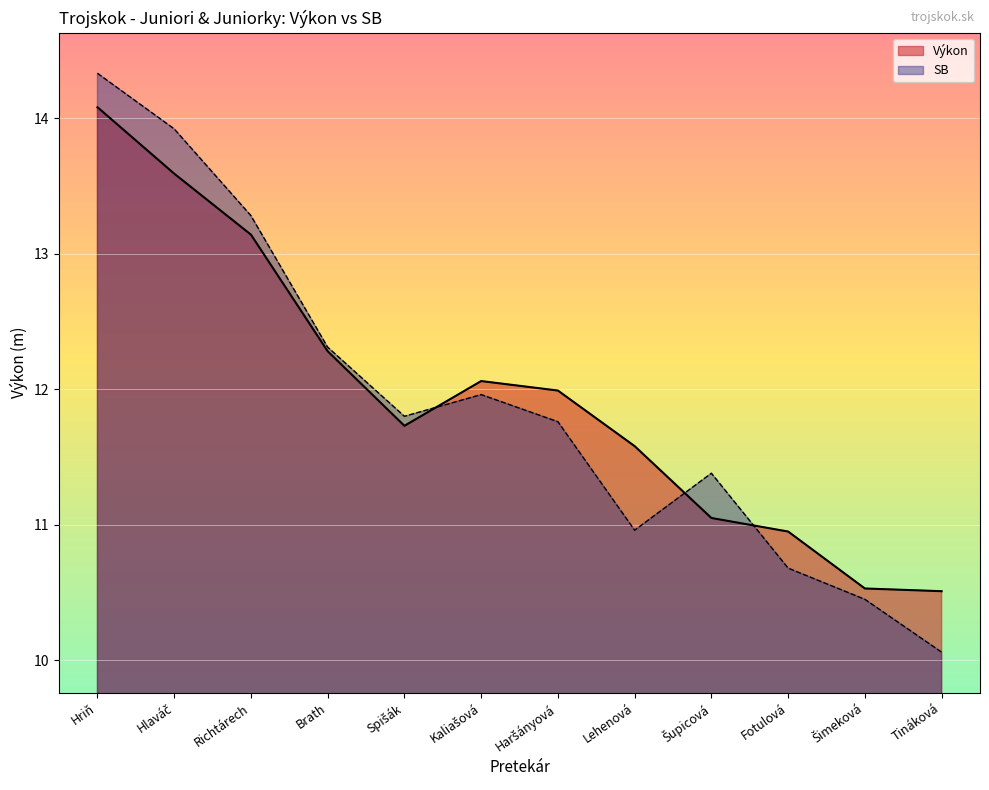

What is the average value of the Výkon series?

12.0